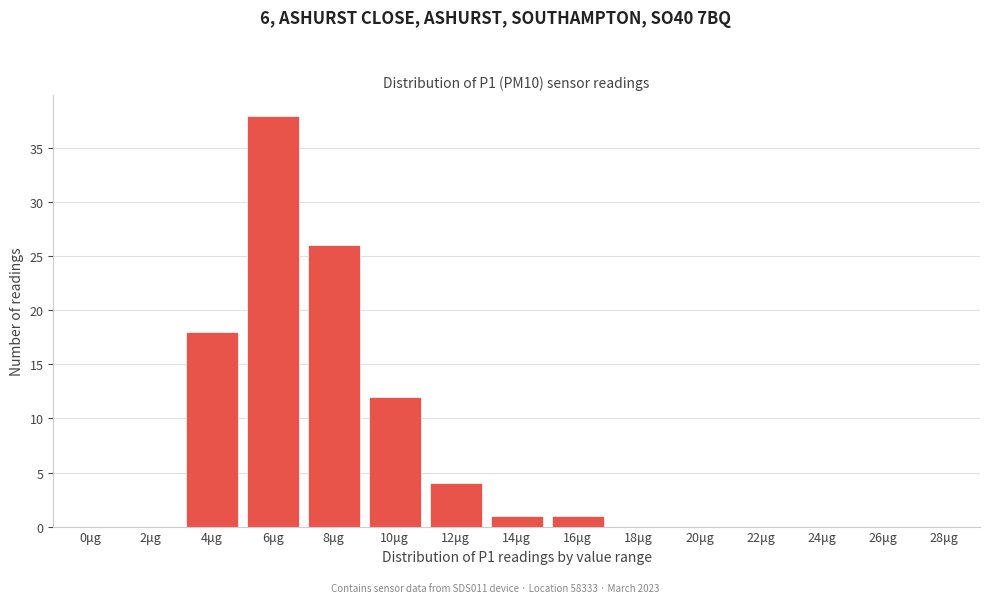

Reading right to left, transcribe all the data shown in this chart.

28μg=0	26μg=0	24μg=0	22μg=0	20μg=0	18μg=0	16μg=1	14μg=1	12μg=4	10μg=12	8μg=26	6μg=38	4μg=18	2μg=0	0μg=0